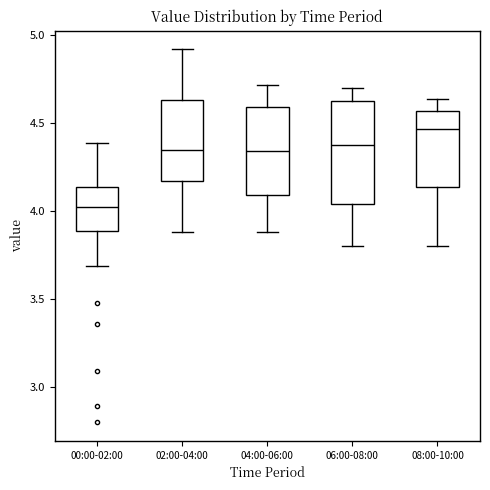

Reading left to right, transcribe this box plot: for each box, give where its median line is, the range the box spans, and where its two whiskers end, as read against the y-axis. The values are not printed on the chart, so give them approximately, as read against the axis.

00:00-02:00: median 4.05, box 3.90 to 4.15, whiskers 3.70 to 4.40
02:00-04:00: median 4.35, box 4.15 to 4.65, whiskers 3.90 to 4.90
04:00-06:00: median 4.35, box 4.10 to 4.60, whiskers 3.90 to 4.70
06:00-08:00: median 4.40, box 4.05 to 4.65, whiskers 3.80 to 4.70
08:00-10:00: median 4.45, box 4.15 to 4.55, whiskers 3.80 to 4.65